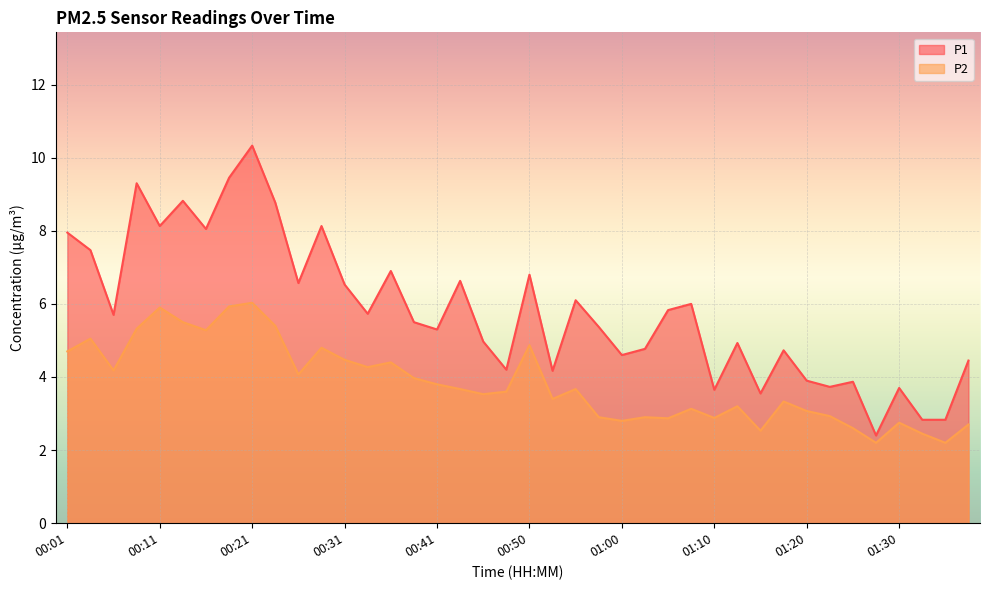

How many distinct data groups are displayed?

2